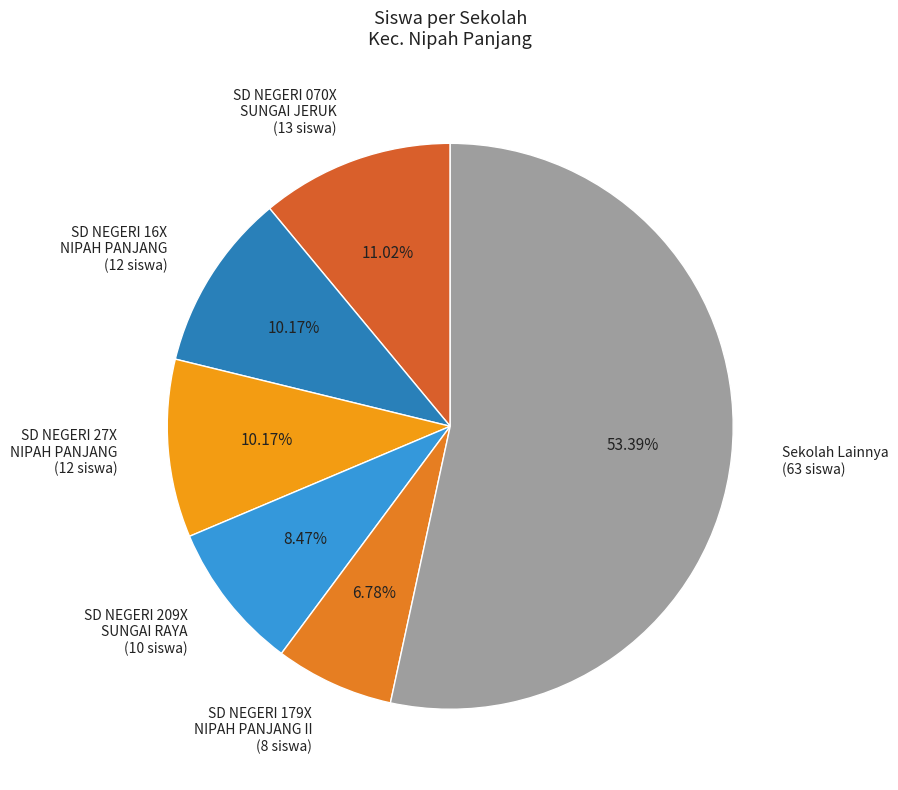

Combined, do SD NEGERI 070X SUNGAI JERUK (13 siswa) and SD NEGERI 27X NIPAH PANJANG (12 siswa) account for over 50%?

No